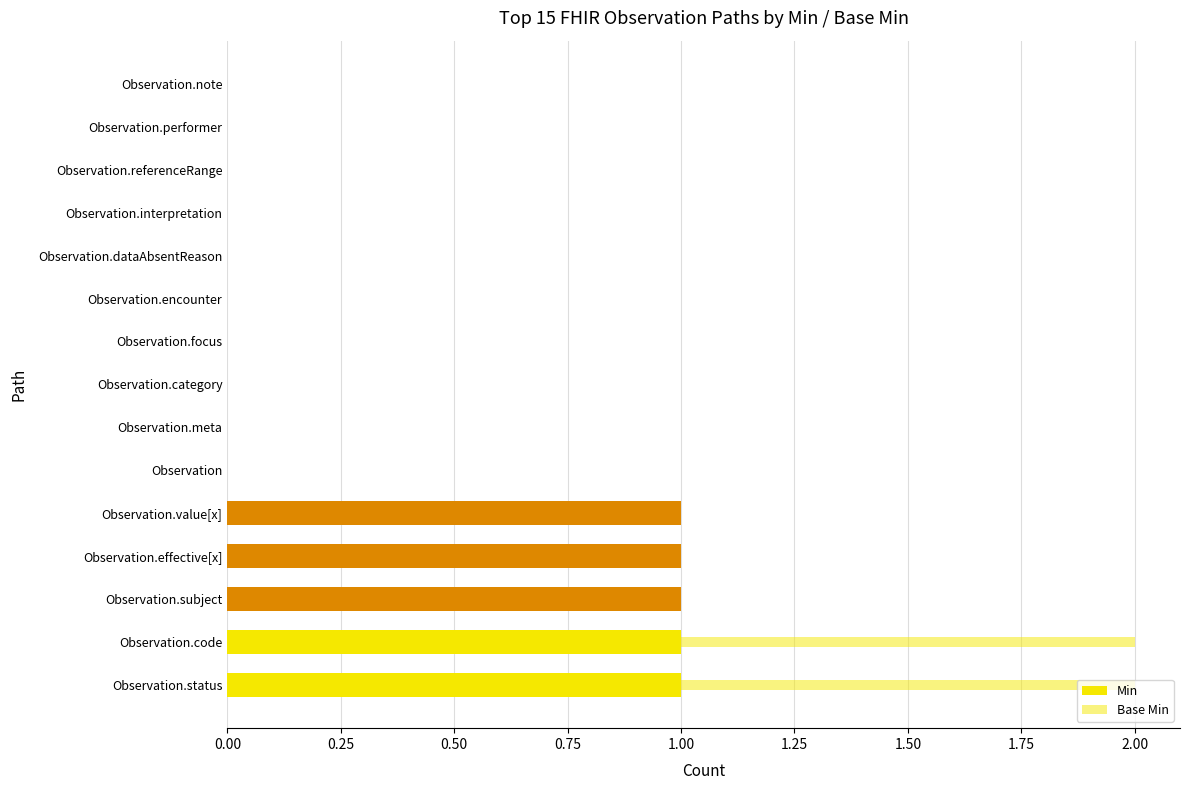

How many categories are shown in the chart?

15